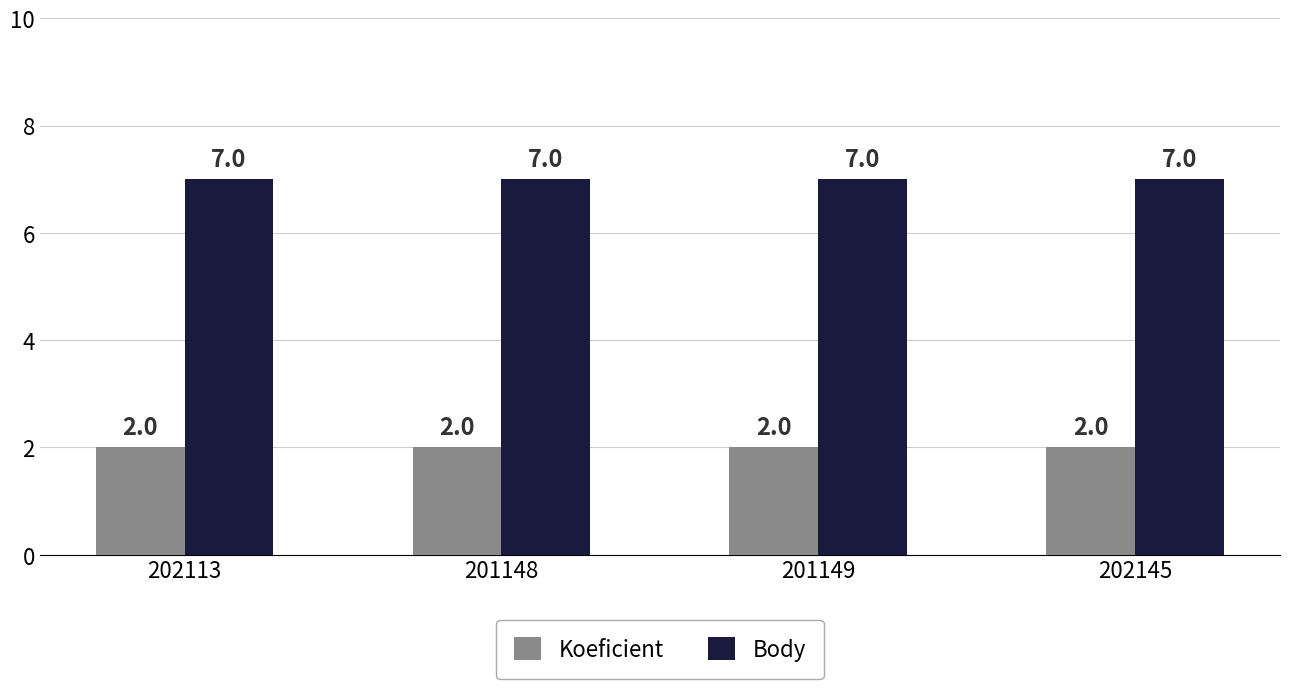

What is the average value of the Body series?

7